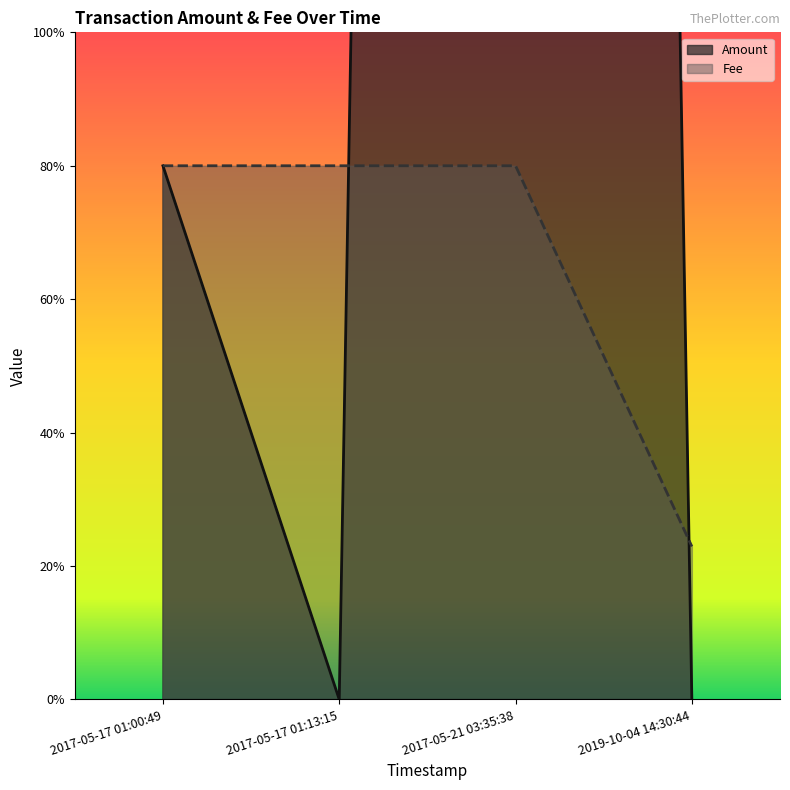

What is the greatest value displayed?

18.7